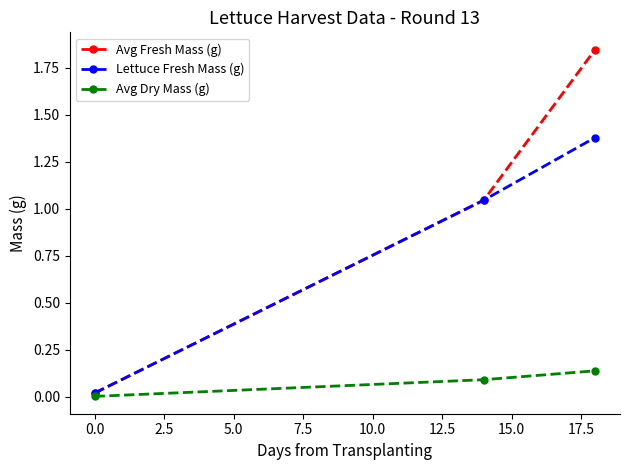

Which series has the largest total across all categories?

Avg Fresh Mass (g)